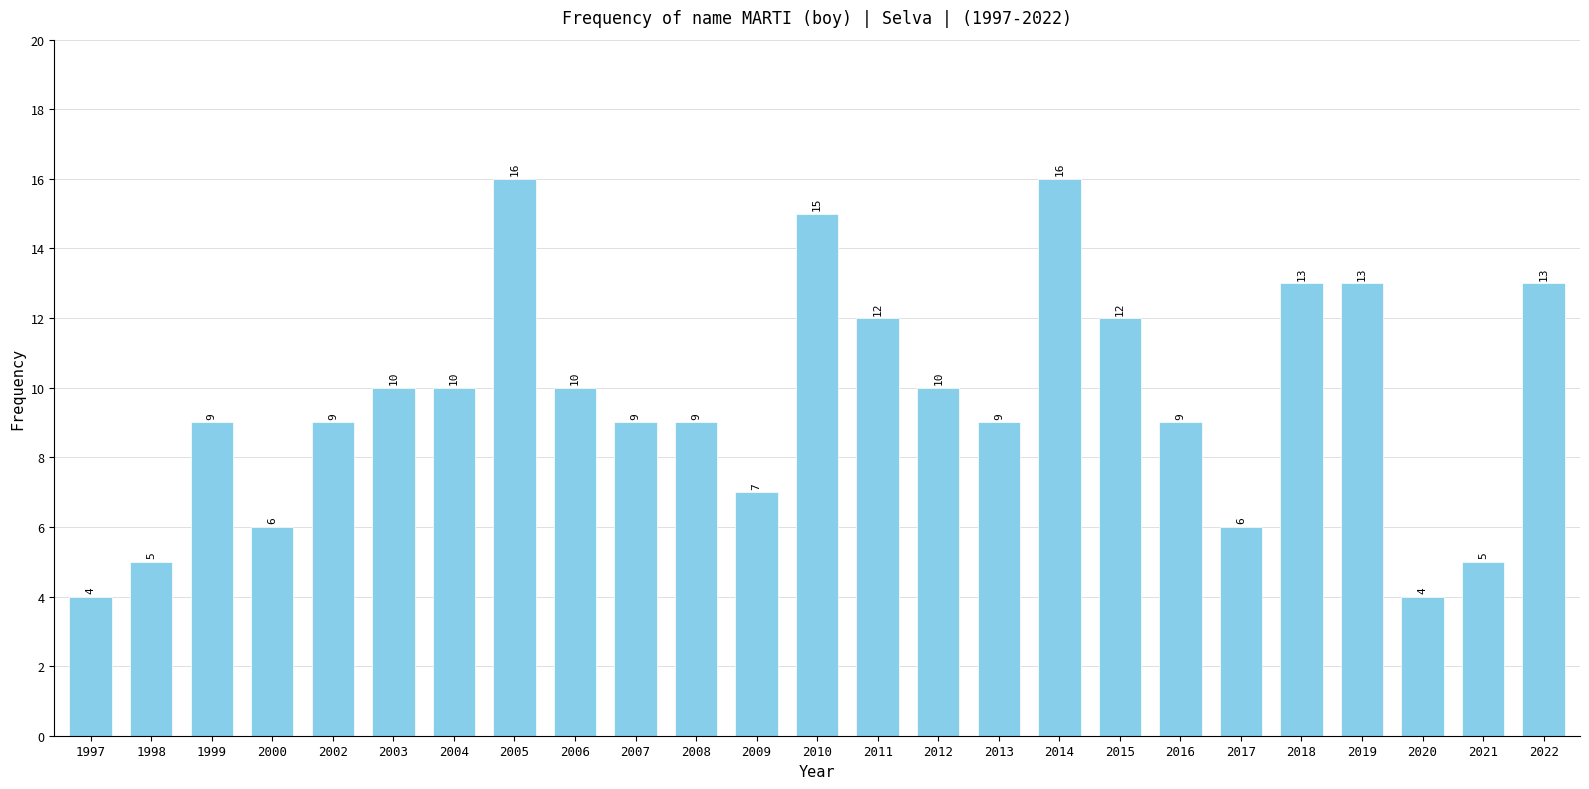

Read the value at 2004, to the nearest 10.

10